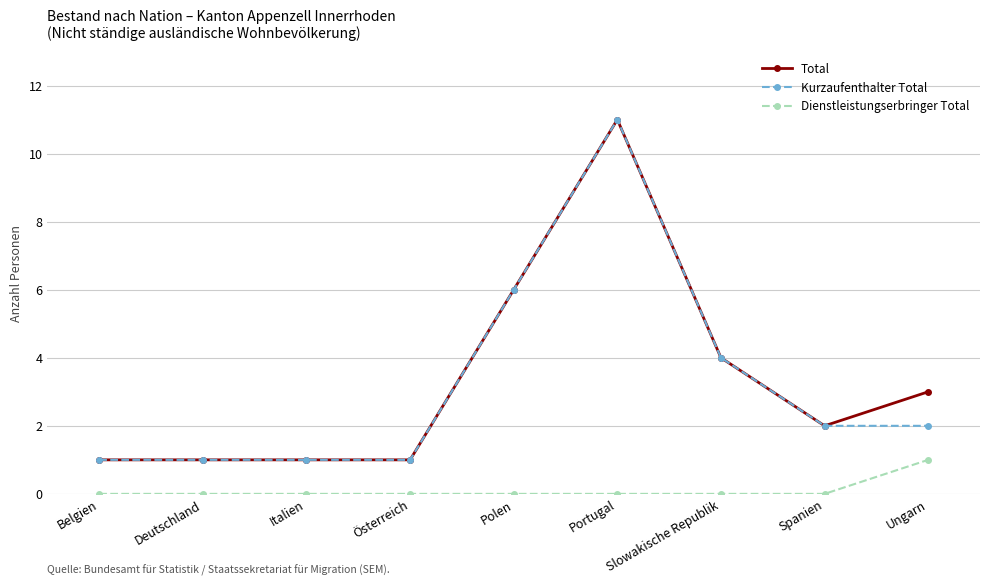

Count the Total values in the range 1 to 4.

7